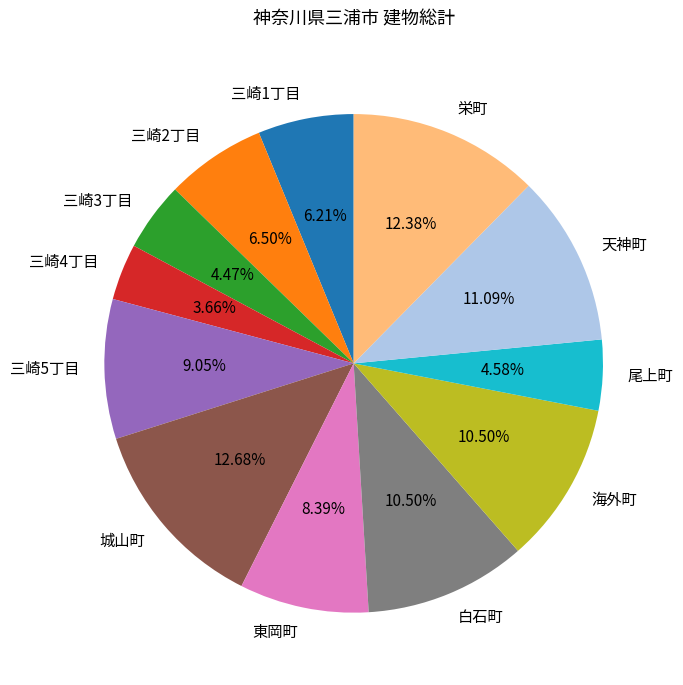

To the nearest percent, what is the average slice percentage?

8%